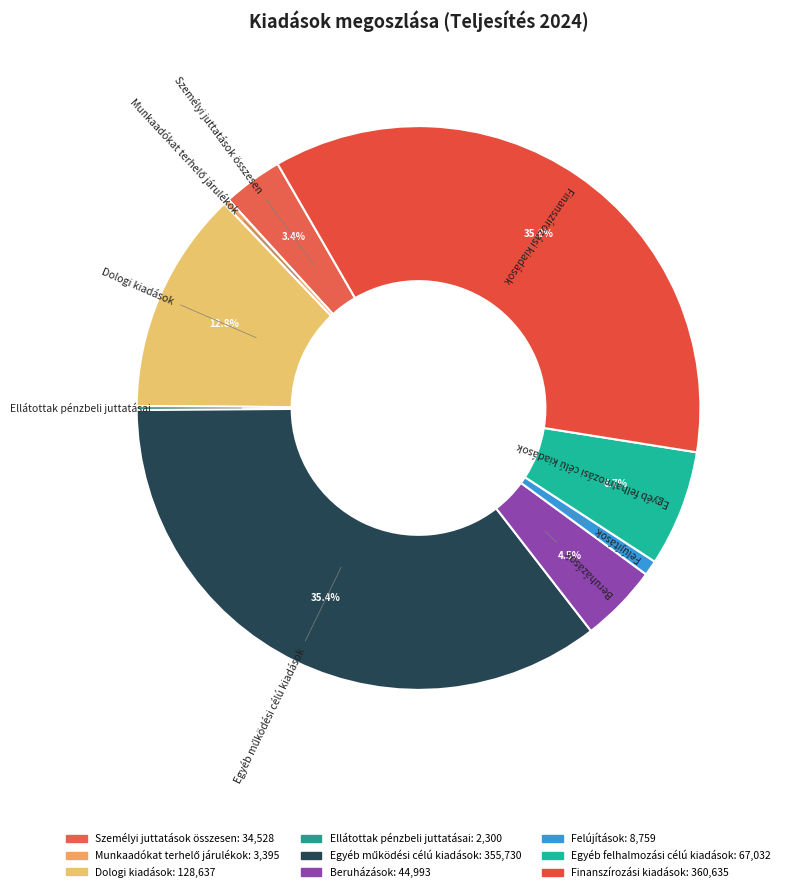

Combined, do Felújítások and Dologi kiadások account for over 50%?

No